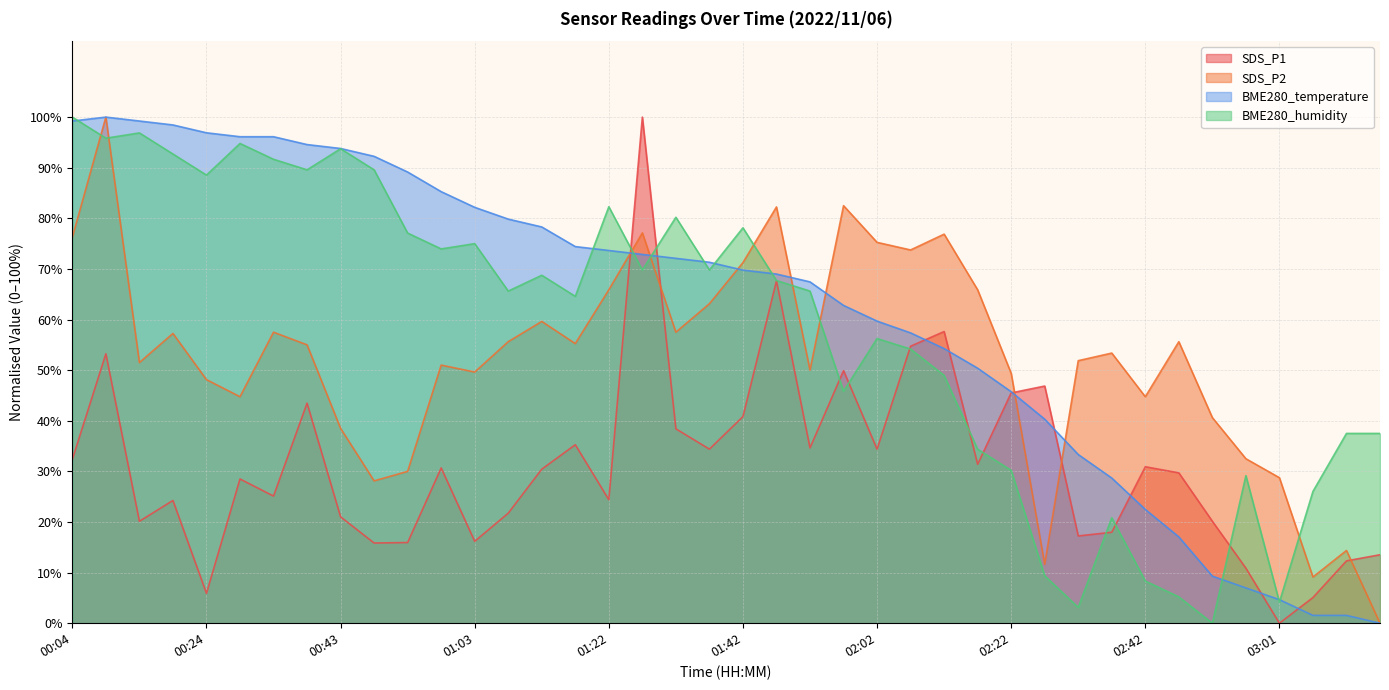

Reading right to left, extract all data points from this chart.

SDS_P1: 03:17=13.5	03:12=12.3	03:06=5.1	03:01=0.0	02:56=10.9	02:52=20.1	02:47=29.7	02:42=30.9	02:37=18.0	02:32=17.2	02:27=46.9	02:22=45.5	02:16=31.4	02:11=57.6	02:06=54.7	02:02=34.4	01:57=49.9	01:52=34.6	01:47=67.6	01:42=40.8	01:37=34.4	01:32=38.4	01:27=100.0	01:22=24.4	01:17=35.3	01:13=30.4	01:08=21.7	01:03=16.2	00:58=30.7	00:53=15.9	00:48=15.8	00:43=21.0	00:38=43.5	00:34=25.1	00:29=28.5	00:24=5.9	00:19=24.3	00:14=20.1	00:09=53.2	00:04=32.4
SDS_P2: 03:17=0.0	03:12=14.4	03:06=9.1	03:01=28.7	02:56=32.5	02:52=40.6	02:47=55.6	02:42=44.8	02:37=53.4	02:32=51.9	02:27=11.6	02:22=49.4	02:16=65.9	02:11=76.9	02:06=73.8	02:02=75.3	01:57=82.5	01:52=50.0	01:47=82.3	01:42=71.3	01:37=63.1	01:32=57.5	01:27=77.1	01:22=65.9	01:17=55.3	01:13=59.6	01:08=55.6	01:03=49.6	00:58=51.0	00:53=30.0	00:48=28.1	00:43=38.5	00:38=55.0	00:34=57.5	00:29=44.8	00:24=48.1	00:19=57.3	00:14=51.5	00:09=100.0	00:04=76.3
BME280_temperature: 03:17=0.0	03:12=1.6	03:06=1.6	03:01=4.7	02:56=7.0	02:52=9.3	02:47=17.1	02:42=22.5	02:37=28.7	02:32=33.3	02:27=40.3	02:22=45.7	02:16=50.4	02:11=54.3	02:06=57.4	02:02=59.7	01:57=62.8	01:52=67.4	01:47=69.0	01:42=69.8	01:37=71.3	01:32=72.1	01:27=72.9	01:22=73.6	01:17=74.4	01:13=78.3	01:08=79.8	01:03=82.2	00:58=85.3	00:53=89.1	00:48=92.2	00:43=93.8	00:38=94.6	00:34=96.1	00:29=96.1	00:24=96.9	00:19=98.4	00:14=99.2	00:09=100.0	00:04=99.2
BME280_humidity: 03:17=37.5	03:12=37.5	03:06=26.0	03:01=4.2	02:56=29.2	02:52=0.0	02:47=5.2	02:42=8.3	02:37=20.8	02:32=3.1	02:27=9.4	02:22=30.2	02:16=34.4	02:11=49.0	02:06=54.2	02:02=56.3	01:57=45.8	01:52=65.6	01:47=67.7	01:42=78.1	01:37=69.8	01:32=80.2	01:27=69.8	01:22=82.3	01:17=64.6	01:13=68.8	01:08=65.6	01:03=75.0	00:58=74.0	00:53=77.1	00:48=89.6	00:43=93.7	00:38=89.6	00:34=91.7	00:29=94.8	00:24=88.5	00:19=92.7	00:14=96.9	00:09=95.8	00:04=100.0